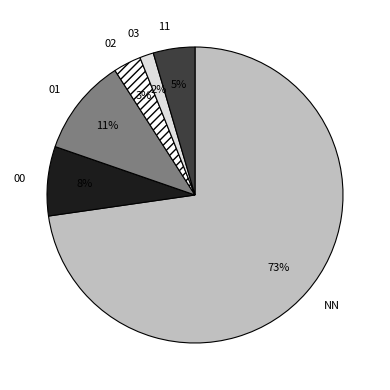

Does 00 account for over 50% of the chart?

No